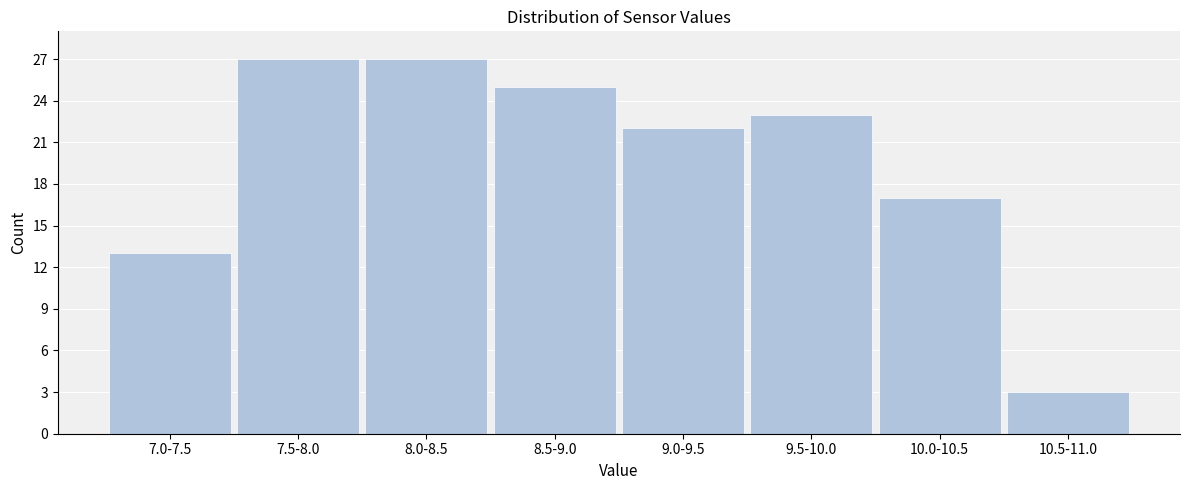

Reading left to right, transcribe all the data shown in this chart.

13	27	27	25	22	23	17	3